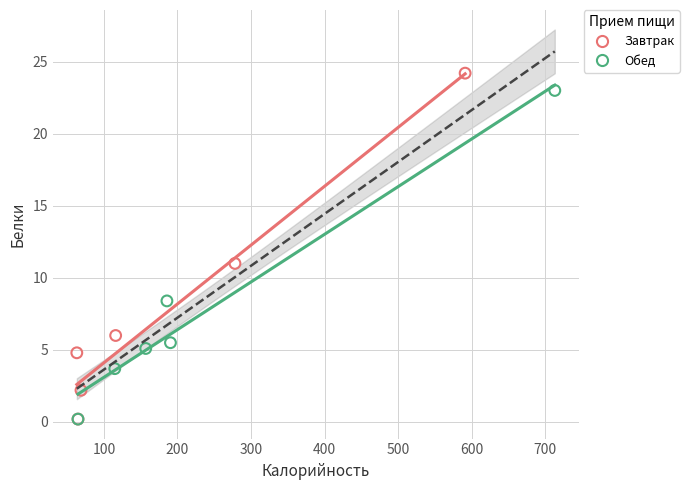

What are all the series names shown in the legend?

Завтрак, Обед